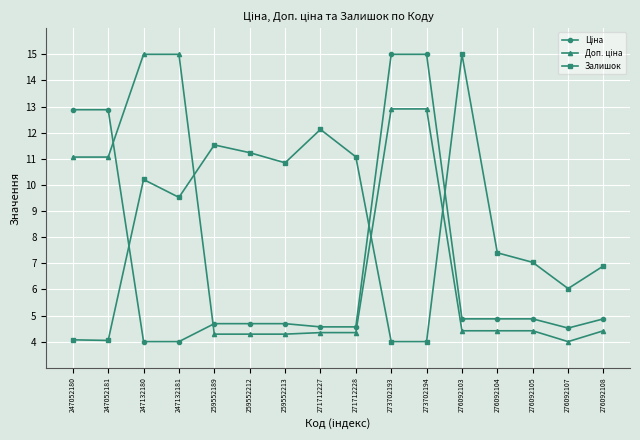

Which series changed the most between 276092107 and 276092108?

Залишок